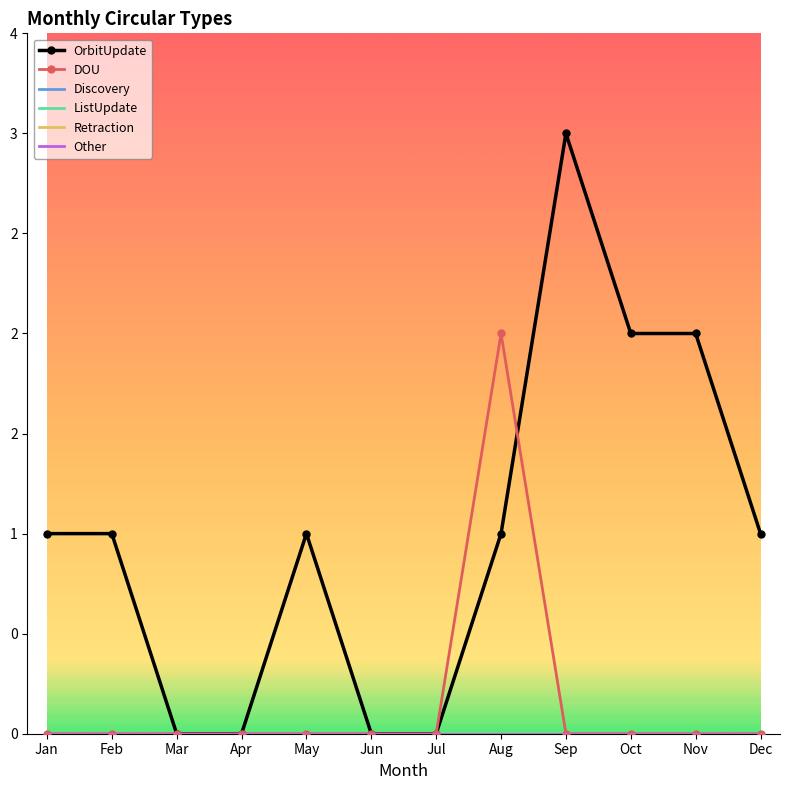

Reading left to right, extract all data points from this chart.

OrbitUpdate: 1	1	0	0	1	0	0	1	3	2	2	1
DOU: 0	0	0	0	0	0	0	2	0	0	0	0
Discovery: 0	0	0	0	0	0	0	0	0	0	0	0
ListUpdate: 0	0	0	0	0	0	0	0	0	0	0	0
Retraction: 0	0	0	0	0	0	0	0	0	0	0	0
Other: 0	0	0	0	0	0	0	0	0	0	0	0